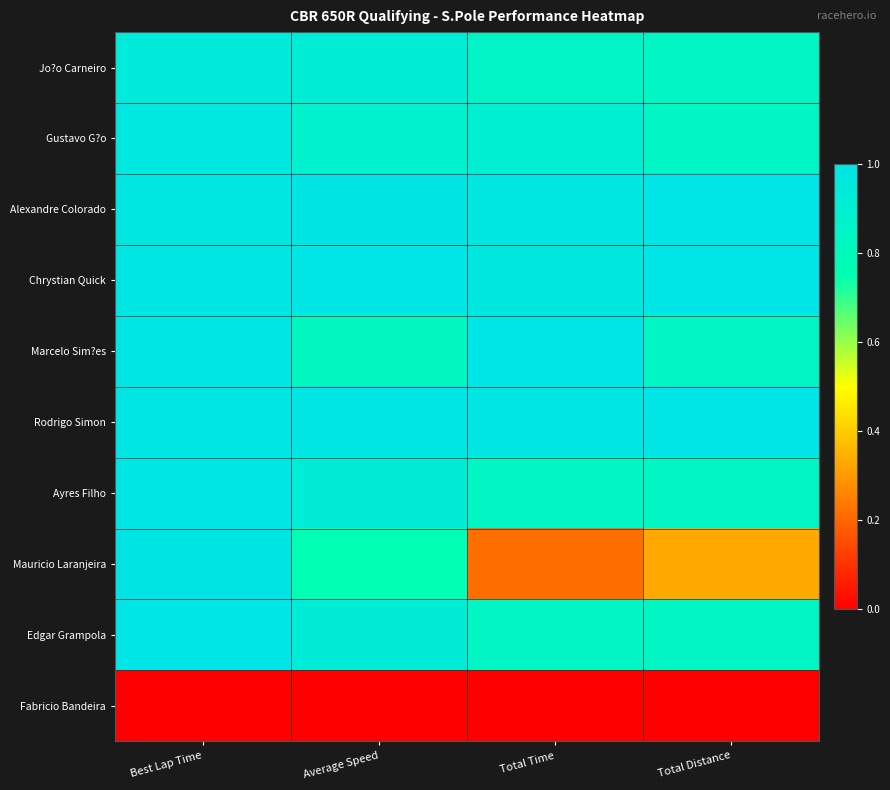

Reading right to left, list all the values displayed in this chart.

Jo?o Carneiro: Total Distance=0.8	Total Time=0.8	Average Speed=0.9	Best Lap Time=0.9
Gustavo G?o: Total Distance=0.8	Total Time=0.9	Average Speed=0.9	Best Lap Time=1.0
Alexandre Colorado: Total Distance=1.0	Total Time=1.0	Average Speed=1.0	Best Lap Time=1.0
Chrystian Quick: Total Distance=1.0	Total Time=1.0	Average Speed=1.0	Best Lap Time=1.0
Marcelo Sim?es: Total Distance=0.8	Total Time=1.0	Average Speed=0.8	Best Lap Time=1.0
Rodrigo Simon: Total Distance=1.0	Total Time=1.0	Average Speed=1.0	Best Lap Time=1.0
Ayres Filho: Total Distance=0.8	Total Time=0.8	Average Speed=0.9	Best Lap Time=1.0
Mauricio Laranjeira: Total Distance=0.3	Total Time=0.2	Average Speed=0.8	Best Lap Time=1.0
Edgar Grampola: Total Distance=0.8	Total Time=0.8	Average Speed=0.9	Best Lap Time=1.0
Fabricio Bandeira: Total Distance=0.0	Total Time=0.0	Average Speed=0.0	Best Lap Time=0.0